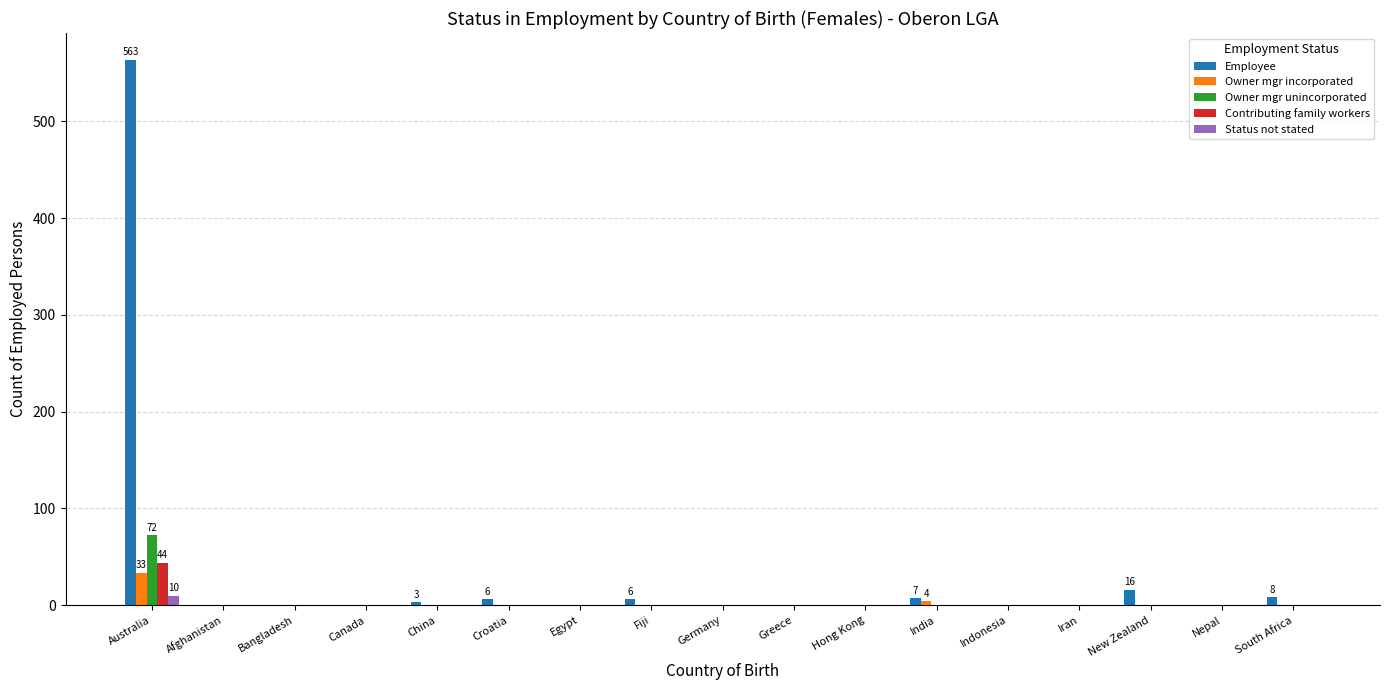

The value of Status not stated at Indonesia is 0. True or false?

True